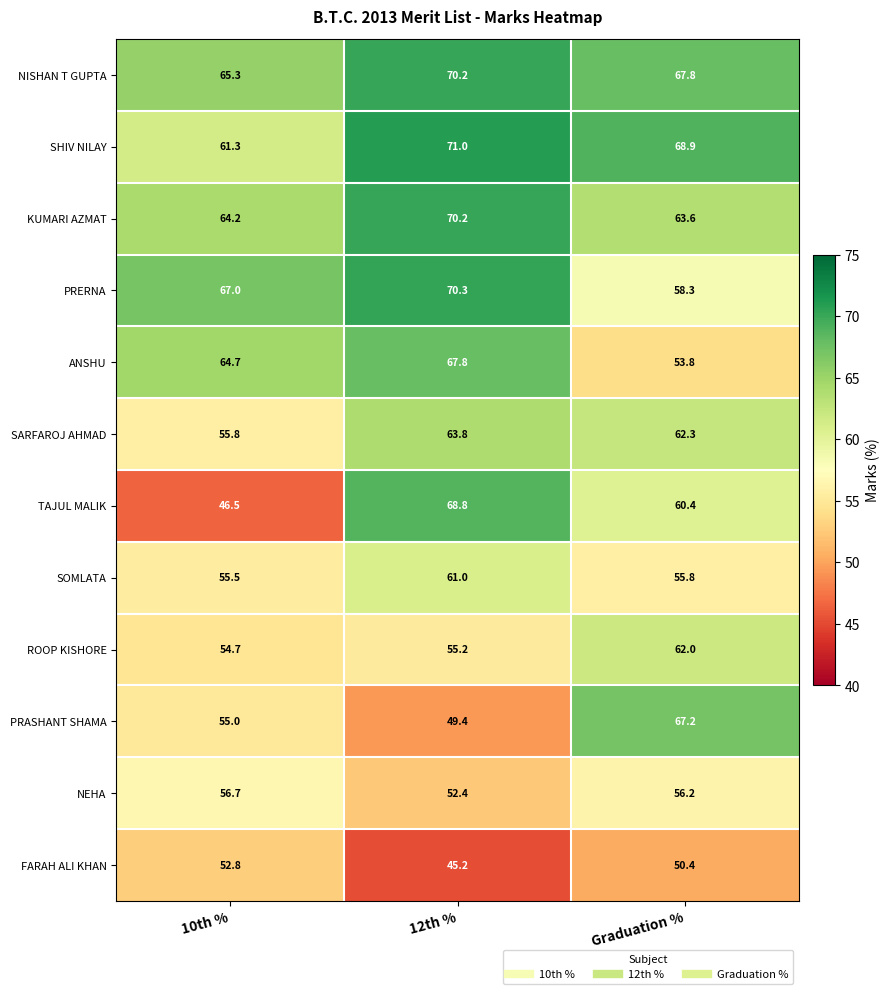

Read the ROOP KISHORE value at Graduation %.

62.0